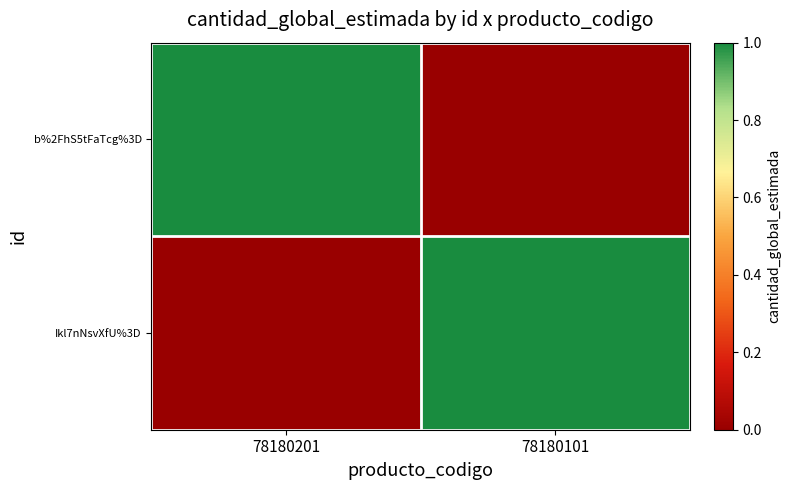

Which series changed the most between 78180201 and 78180101?

b%2FhS5tFaTcg%3D